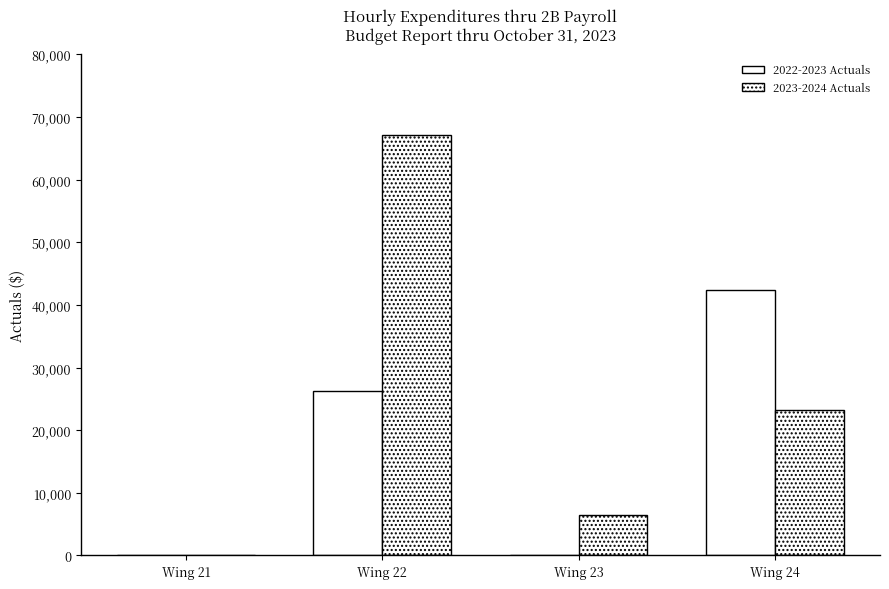

What is the difference between the second highest and second lowest values in the 2022-2023 Actuals series?

26261.4